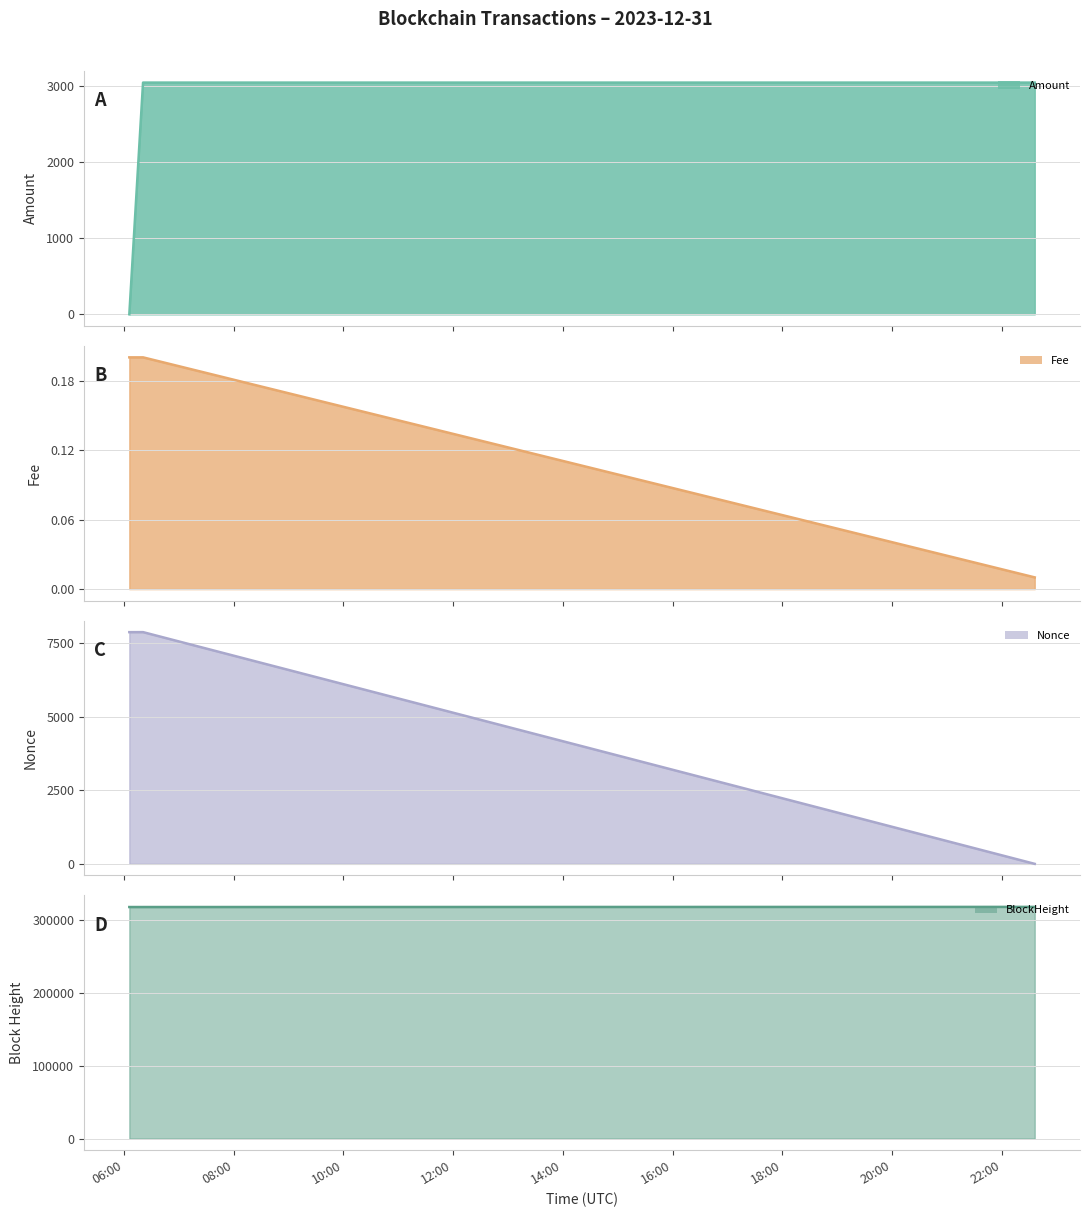

Which has a higher value, 06:00 or 08:00?

08:00